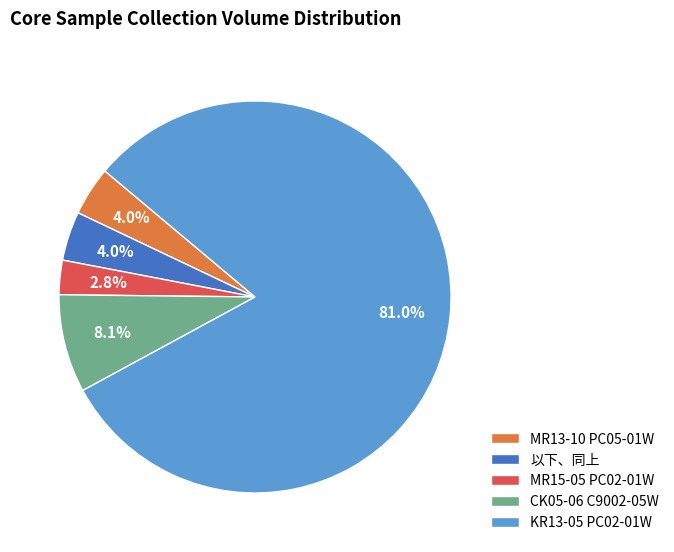

Is it true that 以下、同上 is 4% of the pie?

True